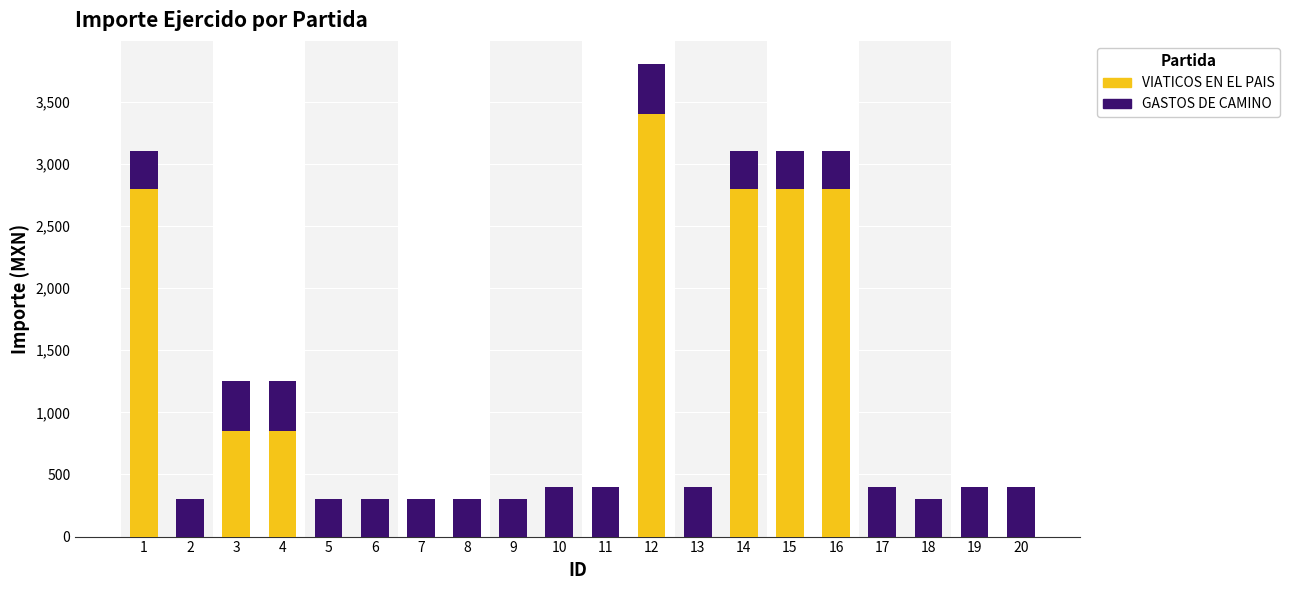

What is the sum of all VIATICOS EN EL PAIS values?

16300